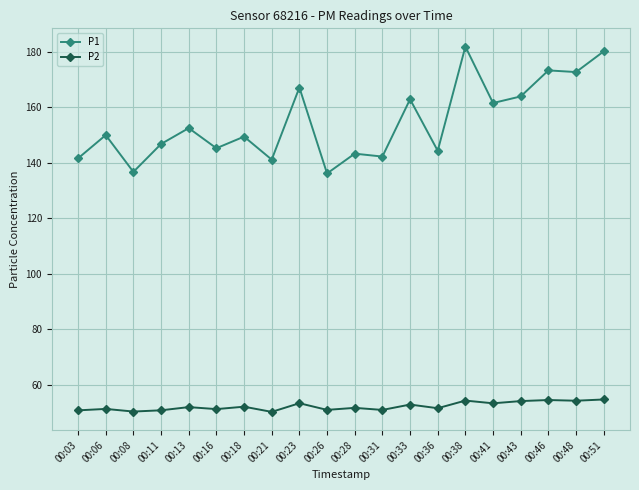

At 00:43, list the series in order from largest to smallest.

P1, P2